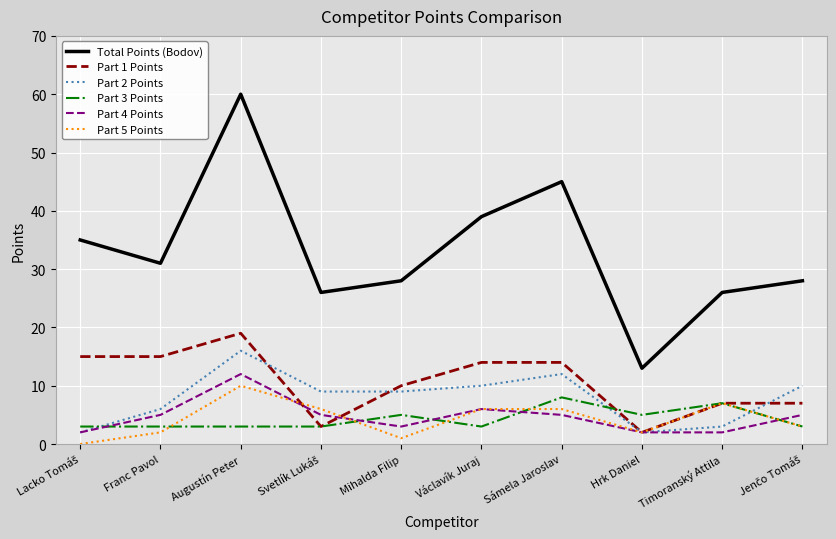

Where is the first local maximum for Total Points (Bodov)?

Augustín Peter